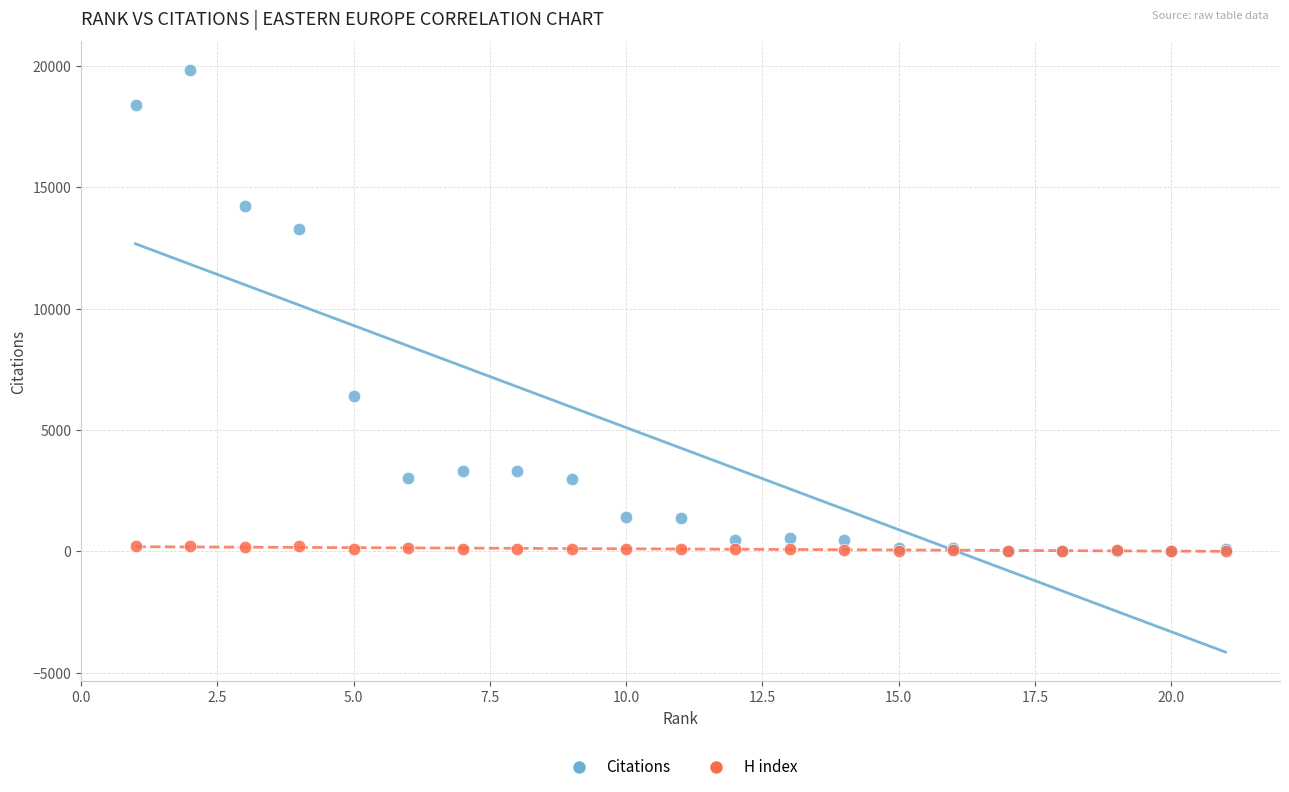

What are all the series names shown in the legend?

Citations, H index